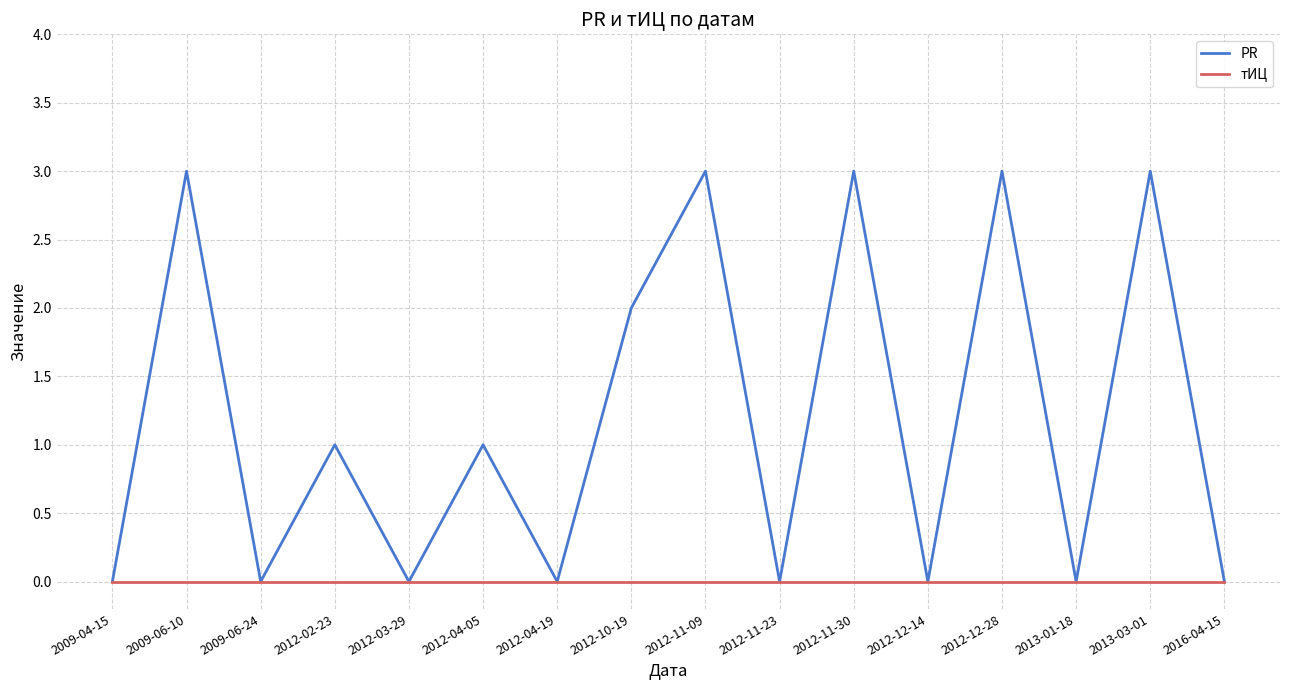

What is the maximum value shown in the chart?

3